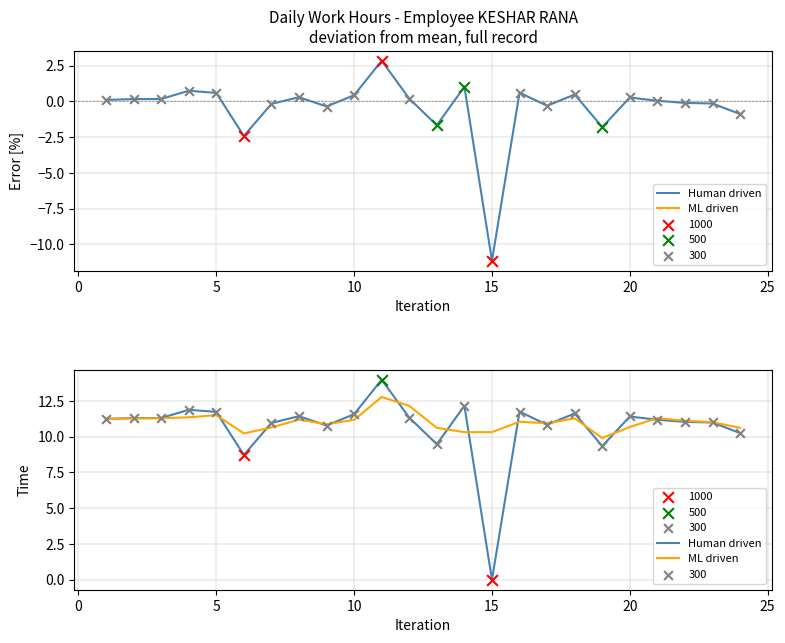

Which series reaches the minimum Y coordinate?

Human driven